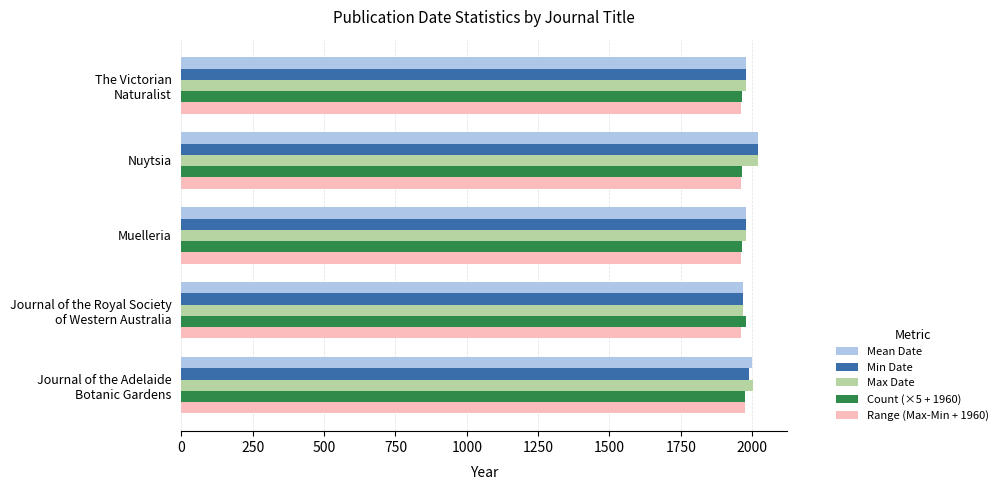

What is the average value of the Mean Date series?

1989.1